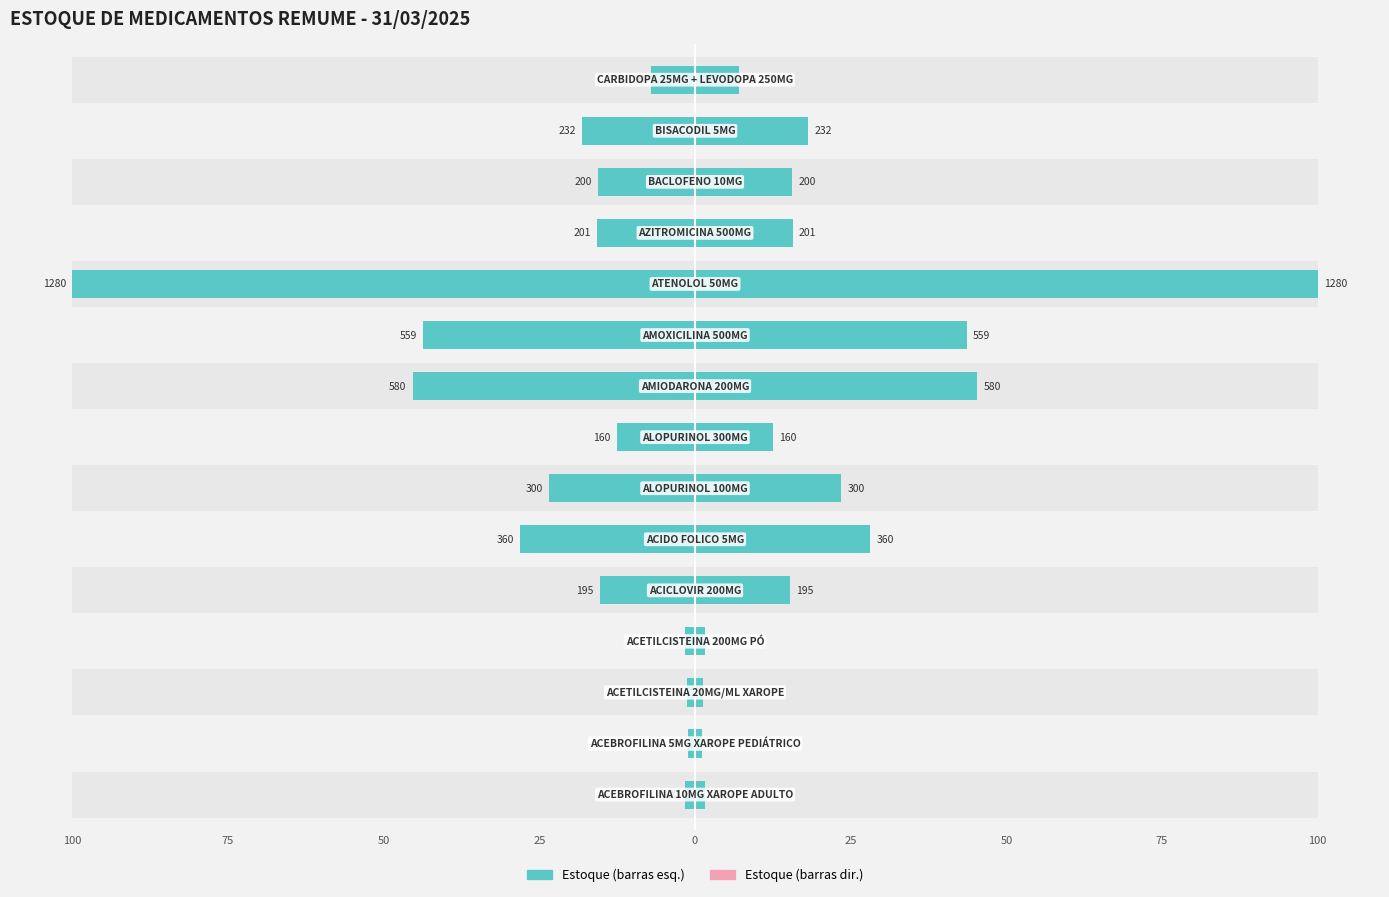

How many groups of bars are there?

15